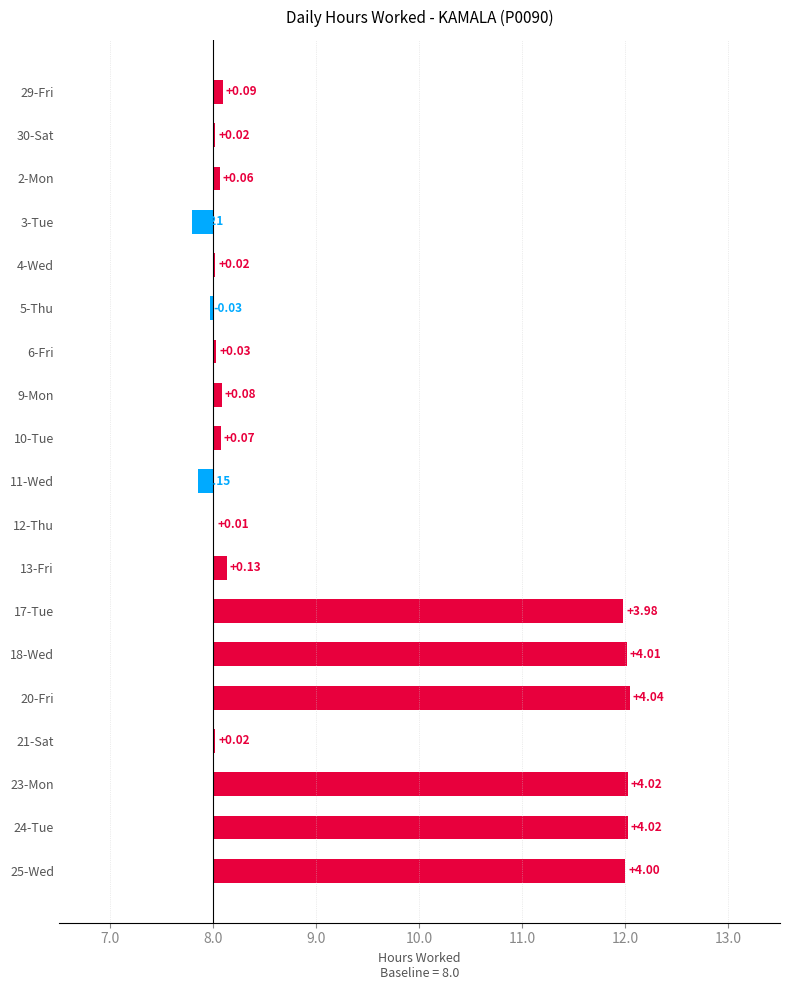

How many positive values are there?

16